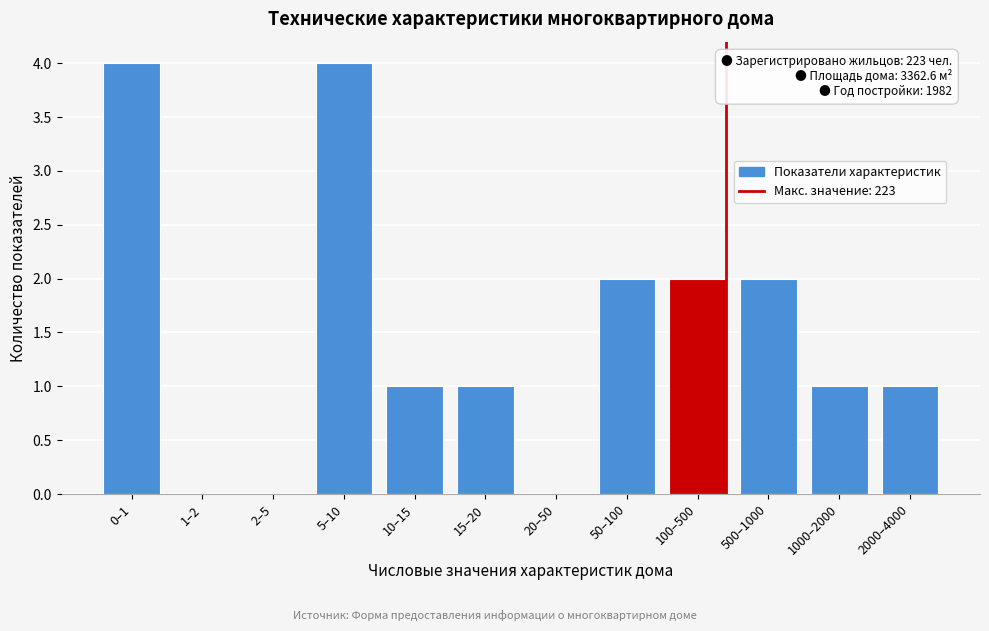

Reading right to left, extract all data points from this chart.

2000–4000=1	1000–2000=1	500–1000=2	100–500=2	50–100=2	20–50=0	15–20=1	10–15=1	5–10=4	2–5=0	1–2=0	0–1=4